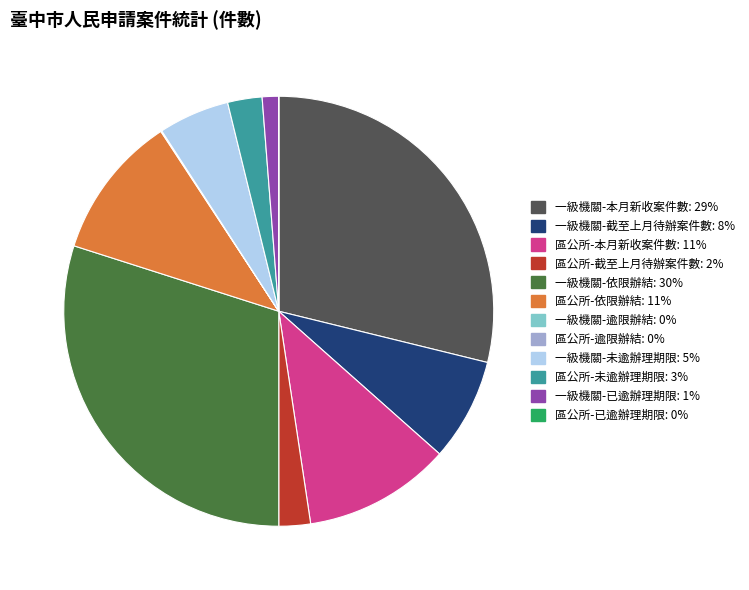

What is the largest slice in the pie chart?

一級機關-依限辦結